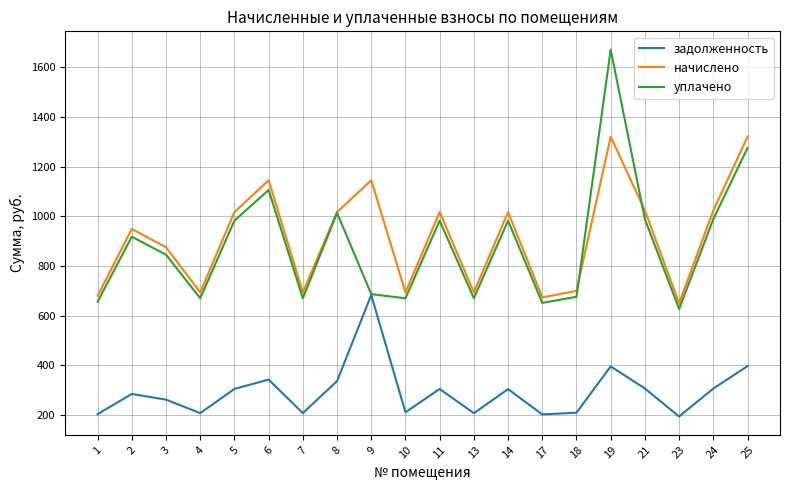

Which series has the widest spread of values?

уплачено